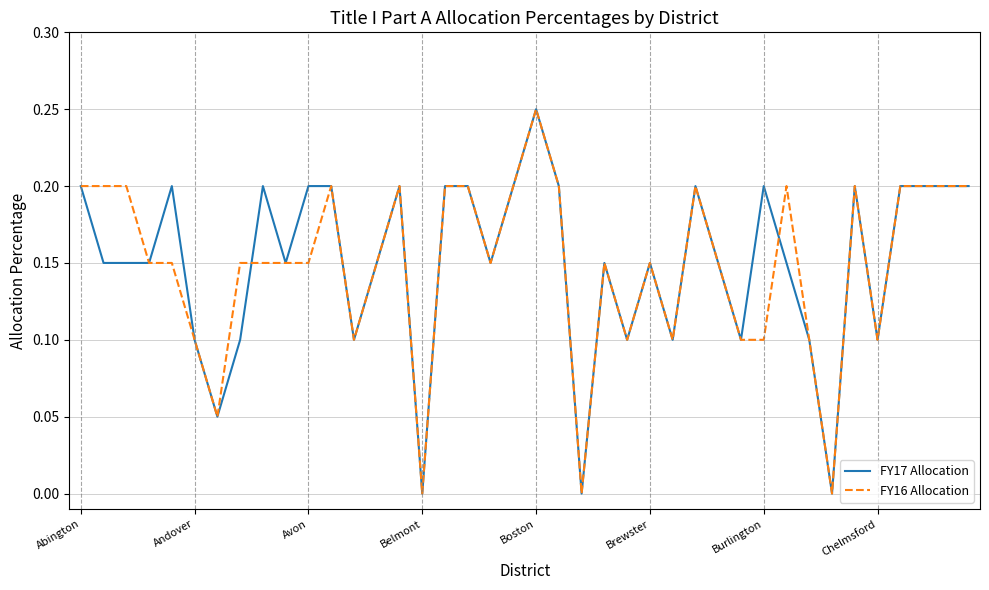

At which category is the sum across all series the highest?

Boston